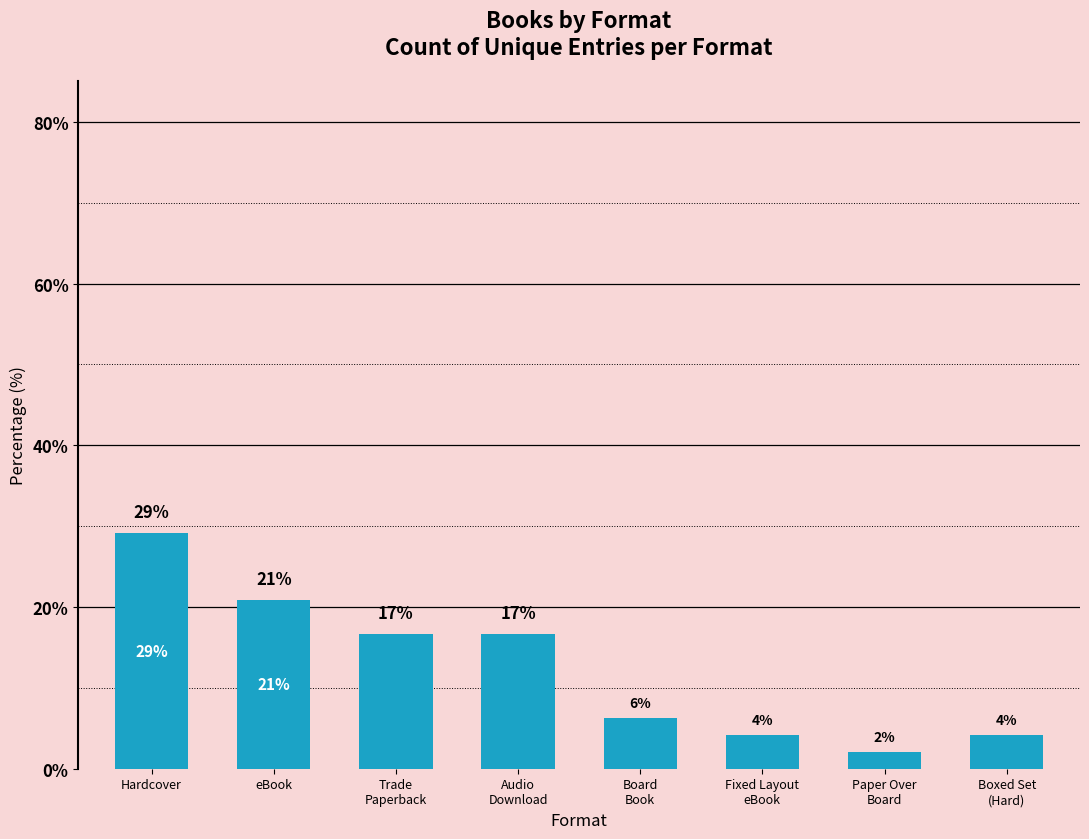

At which category does the chart reach its minimum across all series?

Paper Over
Board